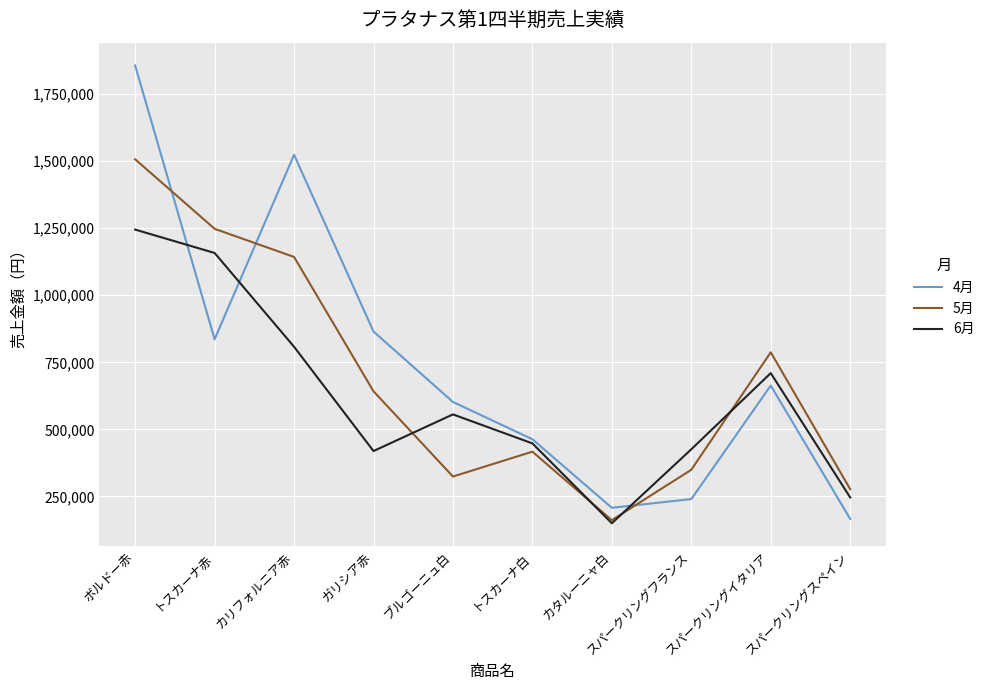

What is the sum of the 4月 values at スパークリングイタリア and ガリシア赤?

1528236